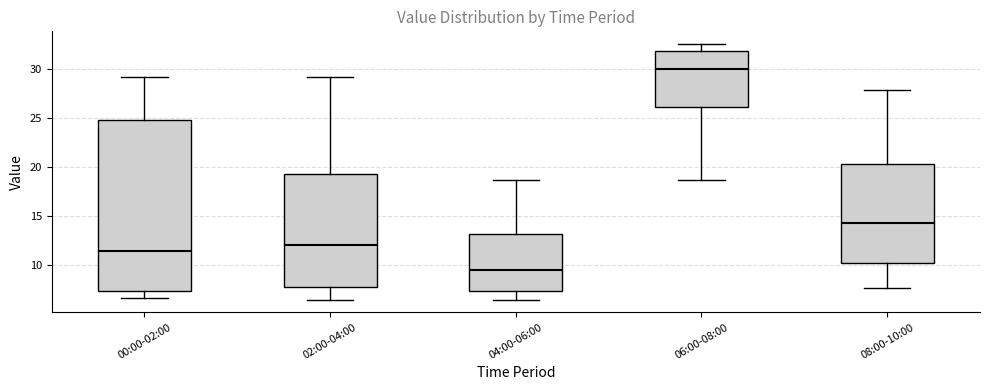

Reading left to right, read every box against the y-axis: the position of its median line, the range the box covers, and the ends of its whiskers. The values are not printed on the chart, so give them approximately, as read against the axis.

00:00-02:00: median 11.5, box 7.5 to 25.0, whiskers 6.5 to 29.0
02:00-04:00: median 12.0, box 7.5 to 19.5, whiskers 6.5 to 29.0
04:00-06:00: median 9.5, box 7.5 to 13.0, whiskers 6.5 to 18.5
06:00-08:00: median 30.0, box 26.0 to 32.0, whiskers 18.5 to 32.5
08:00-10:00: median 14.5, box 10.0 to 20.5, whiskers 7.5 to 28.0